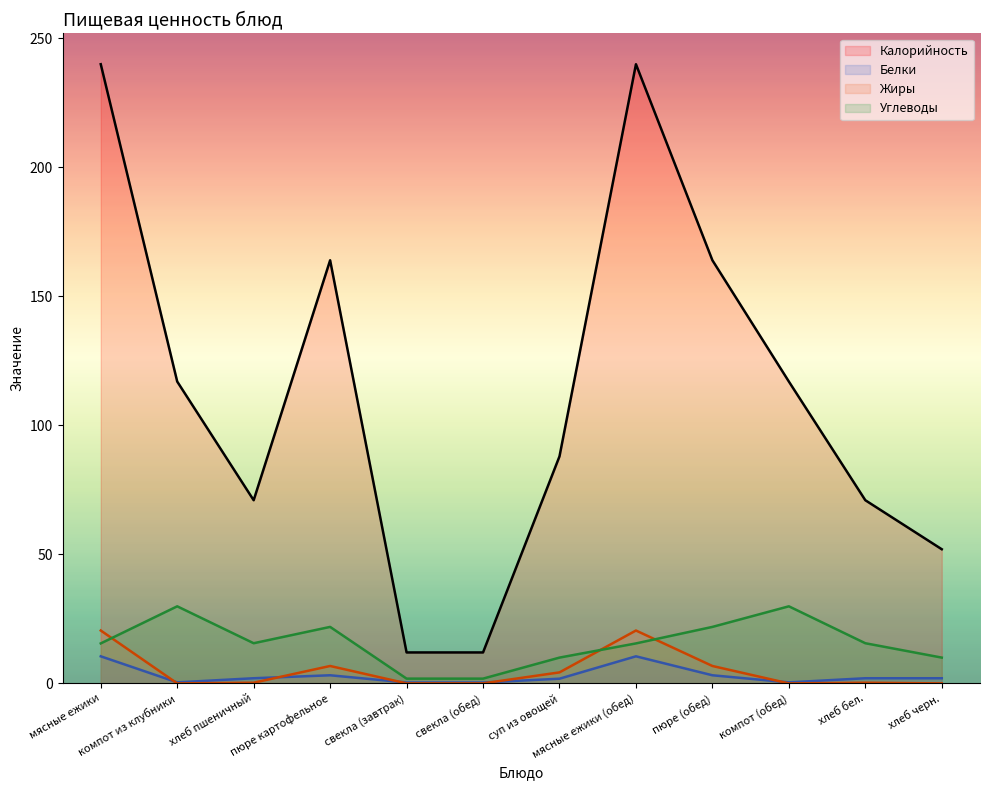

Which label corresponds to the smallest value in the chart?

компот из клубники